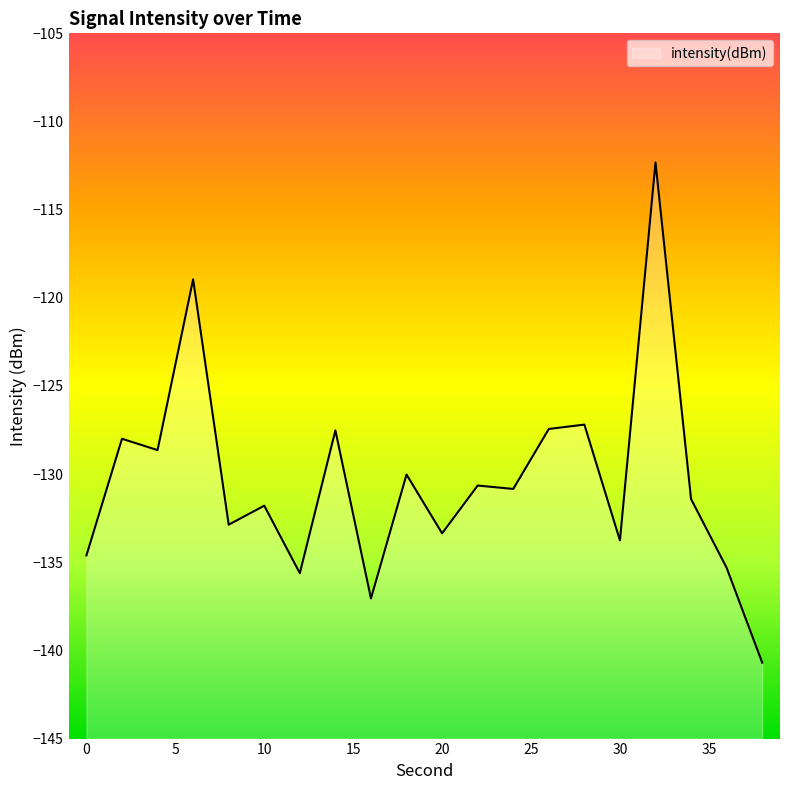

Rank the categories by value from highest to lowest.

32, 6, 28, 26, 14, 2, 4, 18, 22, 24, 34, 10, 8, 20, 30, 0, 36, 12, 16, 38